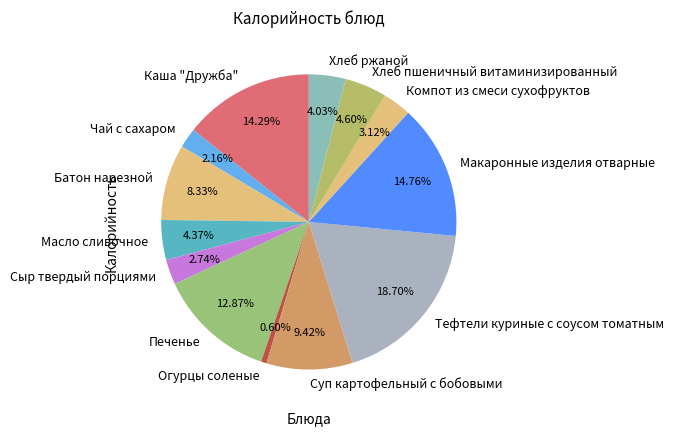

Which slice is the smallest?

Огурцы соленые